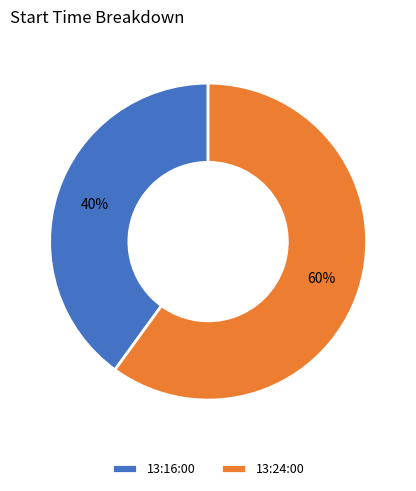

To the nearest percent, what portion does 13:16:00 represent?

40%